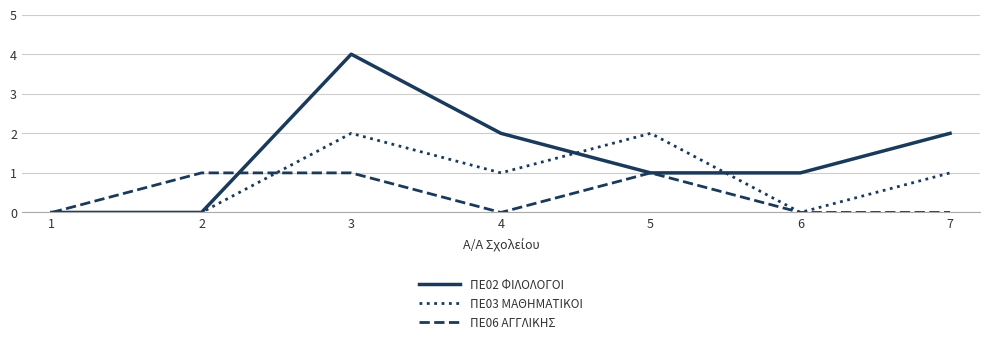

Does the chart have visible grid lines?

Yes